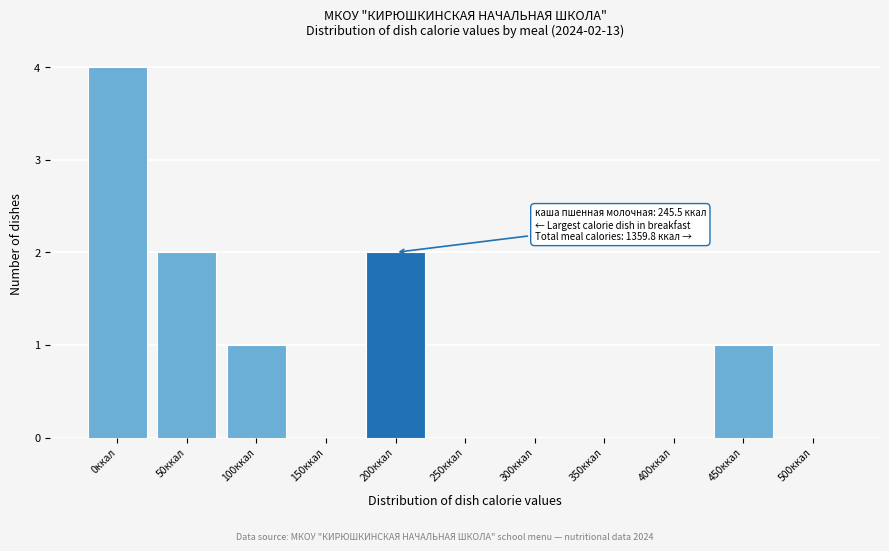

Reading left to right, list all the values displayed in this chart.

0ккал=4	50ккал=2	100ккал=1	150ккал=0	200ккал=2	250ккал=0	300ккал=0	350ккал=0	400ккал=0	450ккал=1	500ккал=0